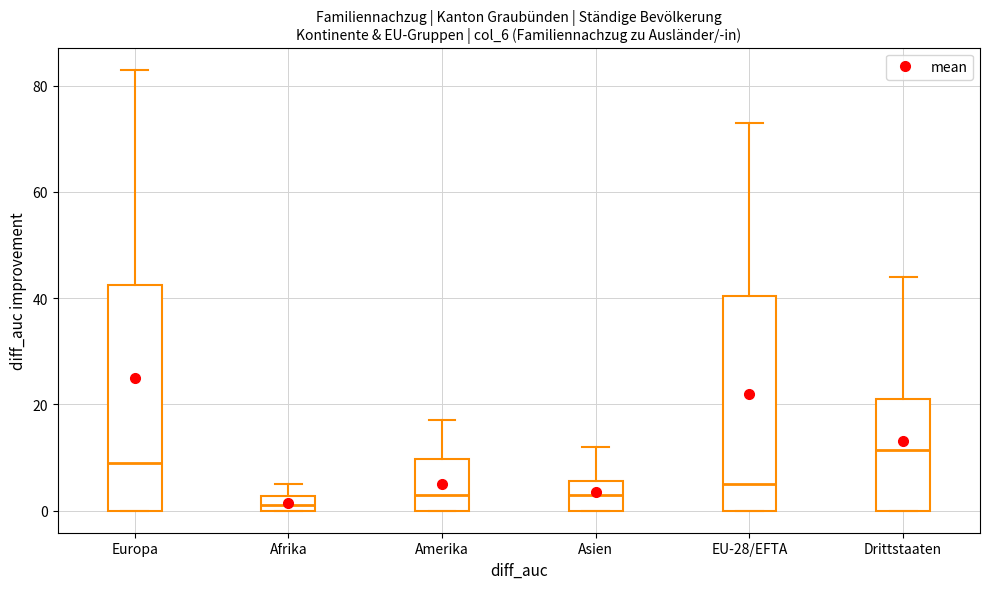

Where is the upper edge of the box for Afrika on the y-axis? The values are not printed on the chart, so give them approximately, as read against the axis.

2